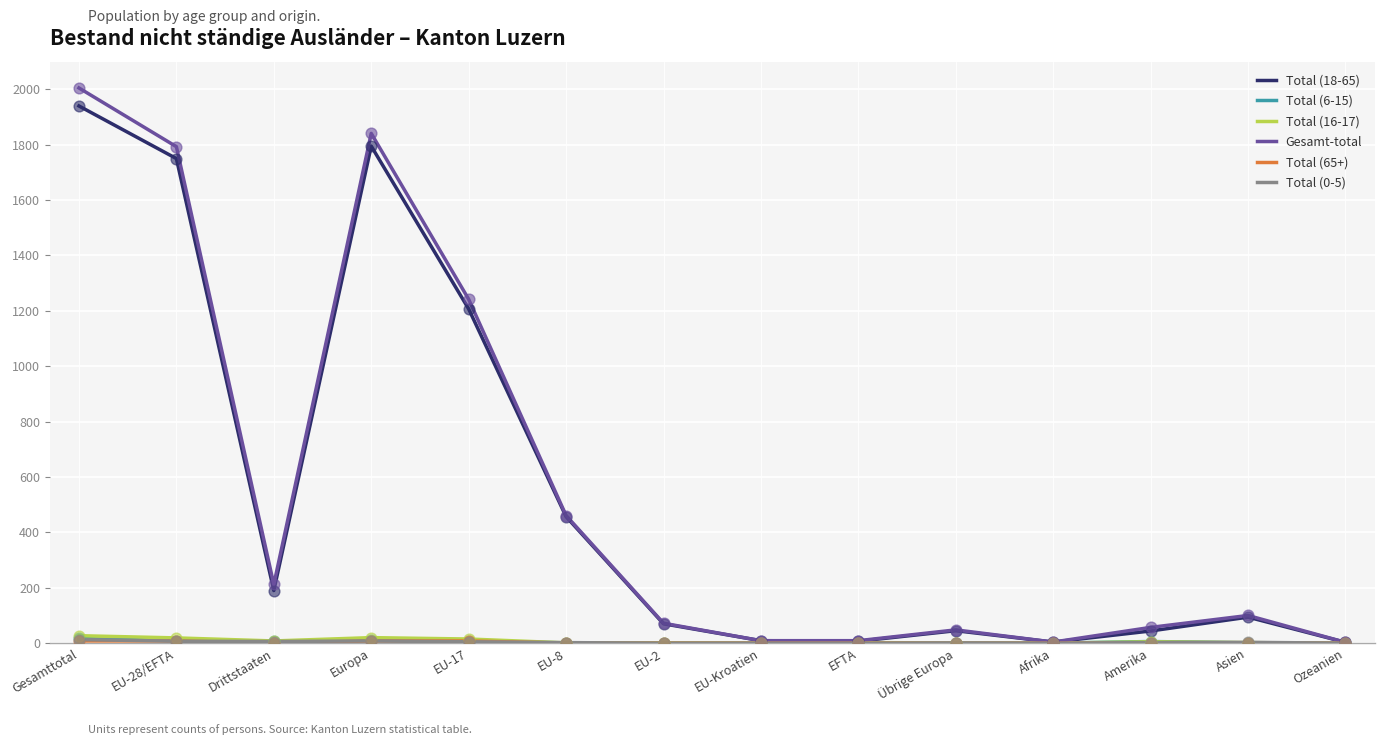

Where is Gesamt-total nearest to the value 1004?

EU-17